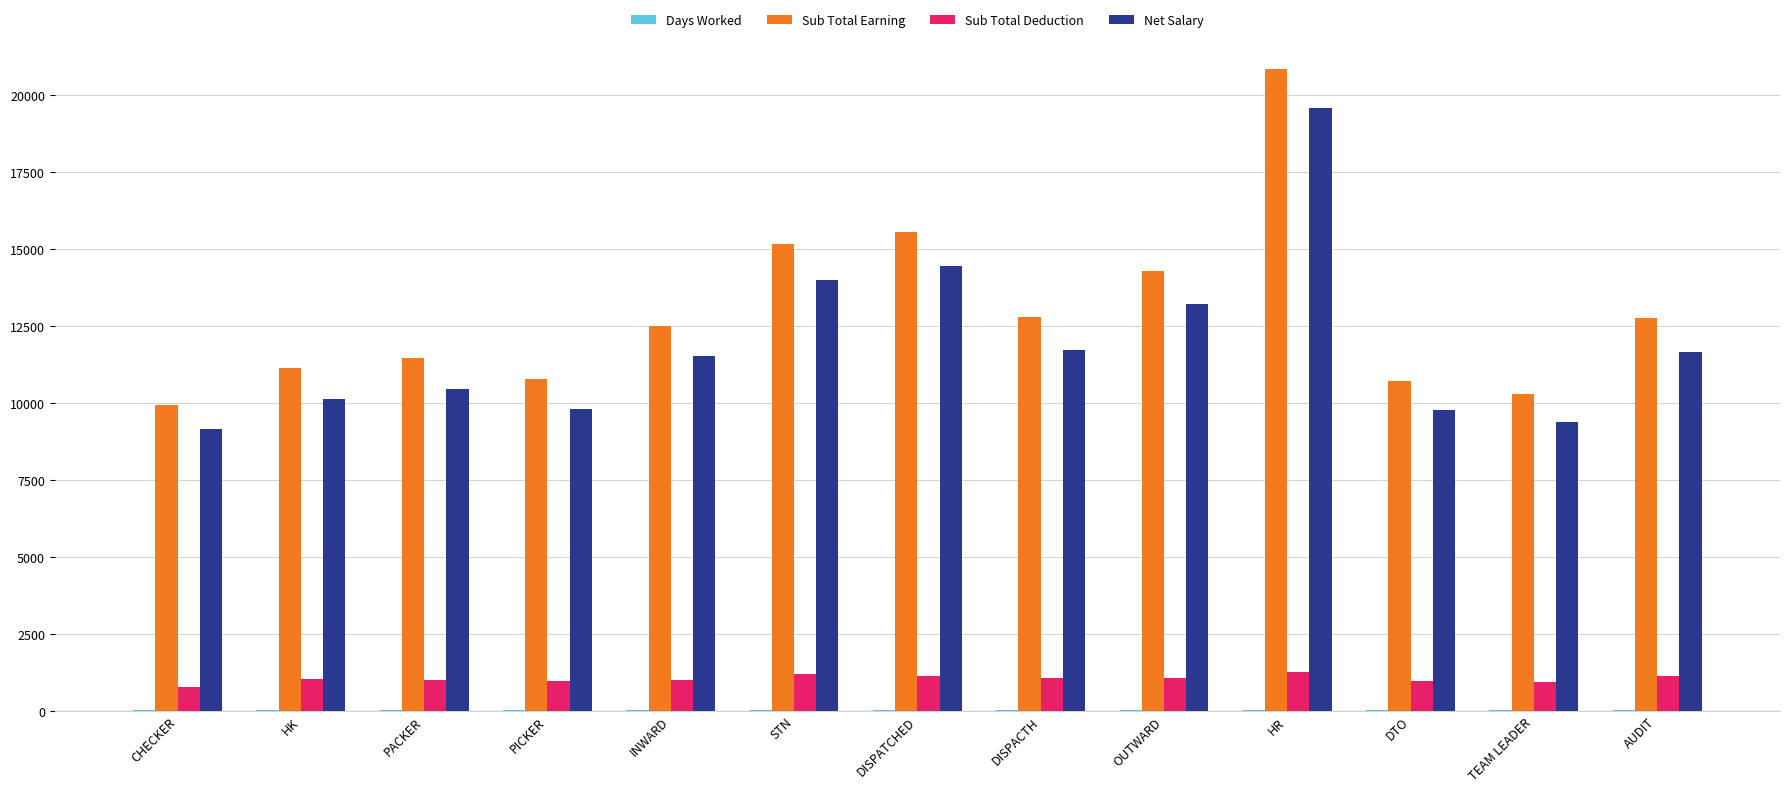

At which category is the sum across all series the highest?

HR